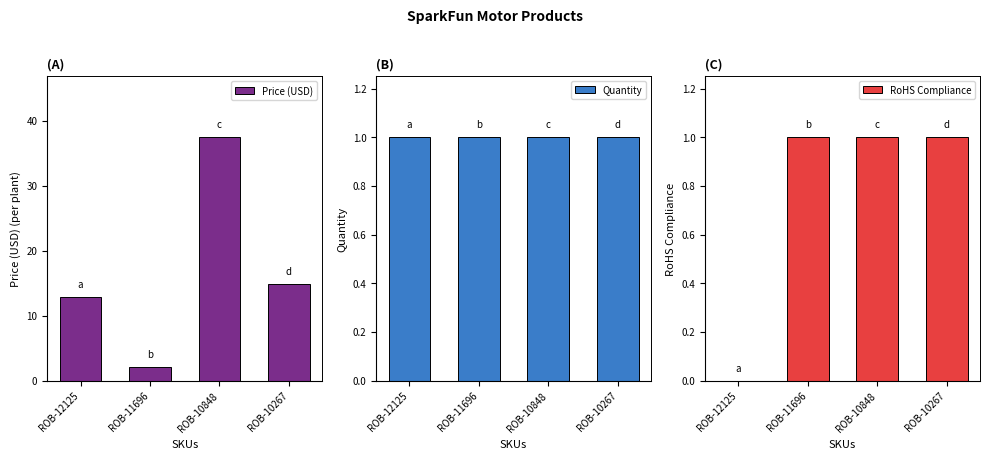

What is the value of the RoHS Compliance bar at the 3rd from the left?

1.0